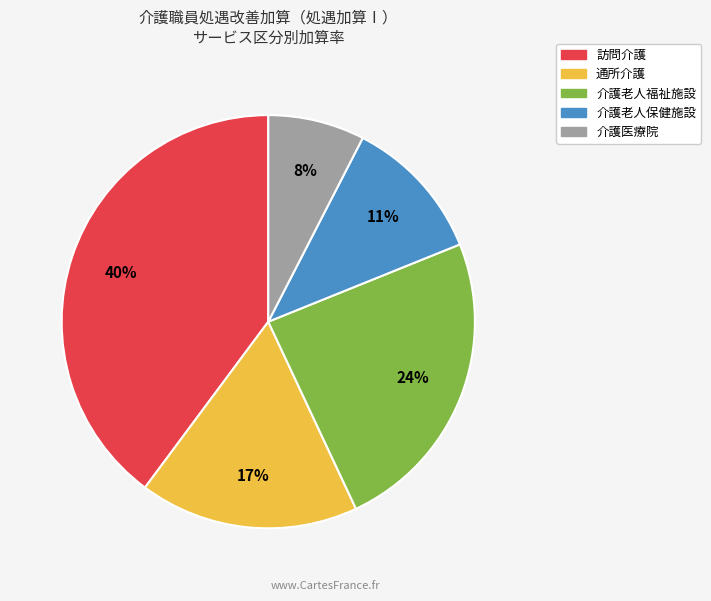

Which has a higher value, 通所介護 or 介護老人保健施設?

通所介護